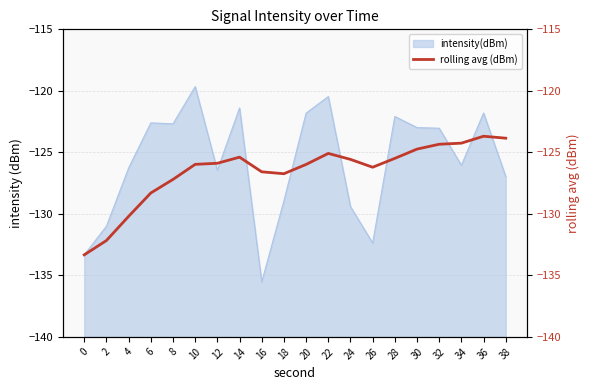

What is the minimum value for intensity(dBm)?

-135.5